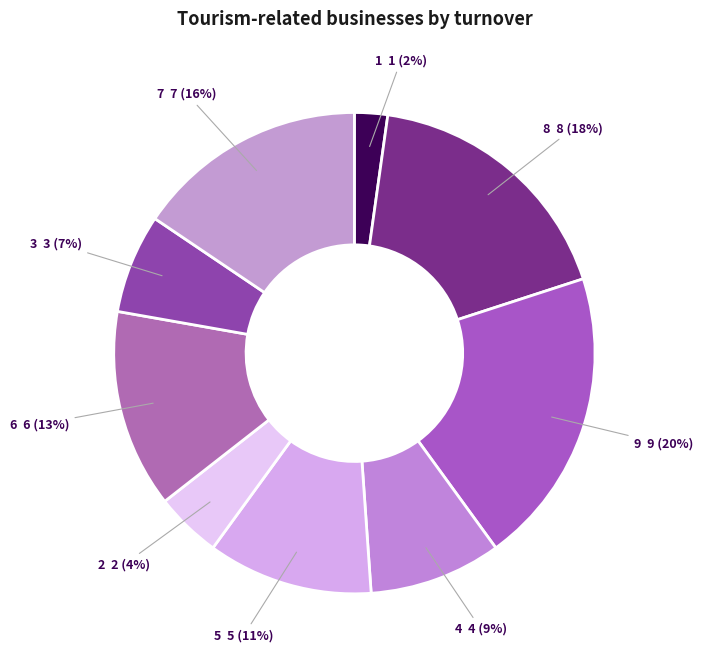

To the nearest percent, what percentage of the pie is 8?

18%